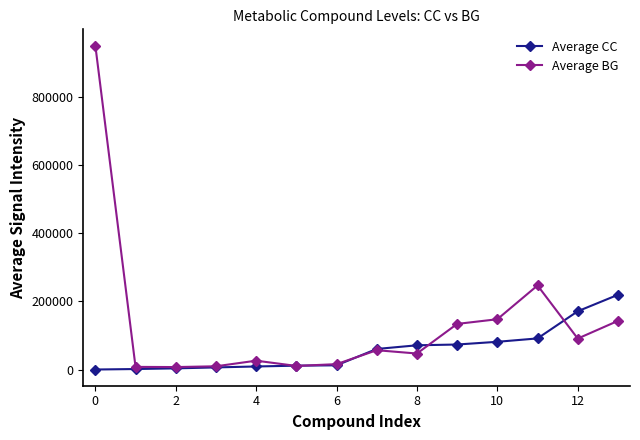

True or false: Average CC and Average BG intersect in this chart.

True